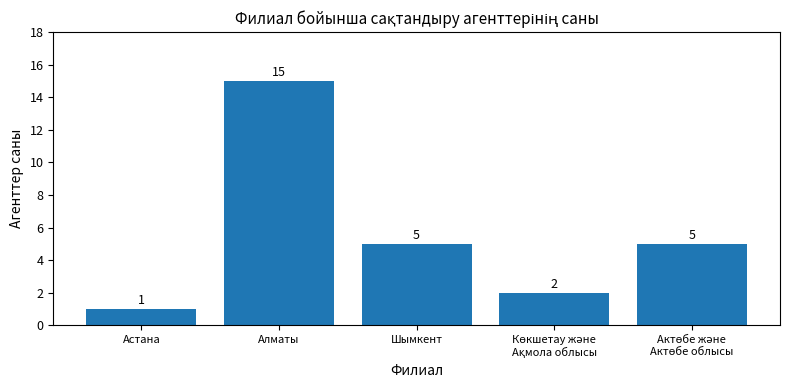

What is the value of the 3rd bar from the left?

5